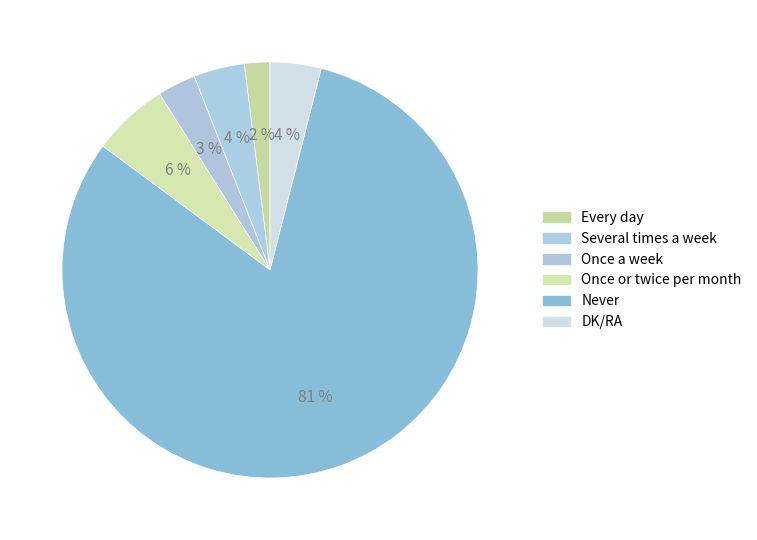

To the nearest percent, what is the combined percentage of Once or twice per month and Every day?

8%